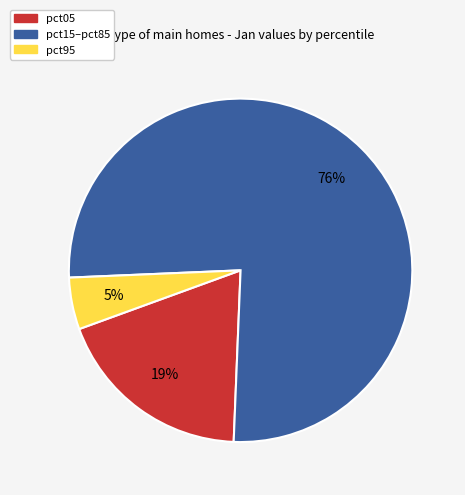

To the nearest percent, what is the difference between the largest and smallest slice percentages?

71%